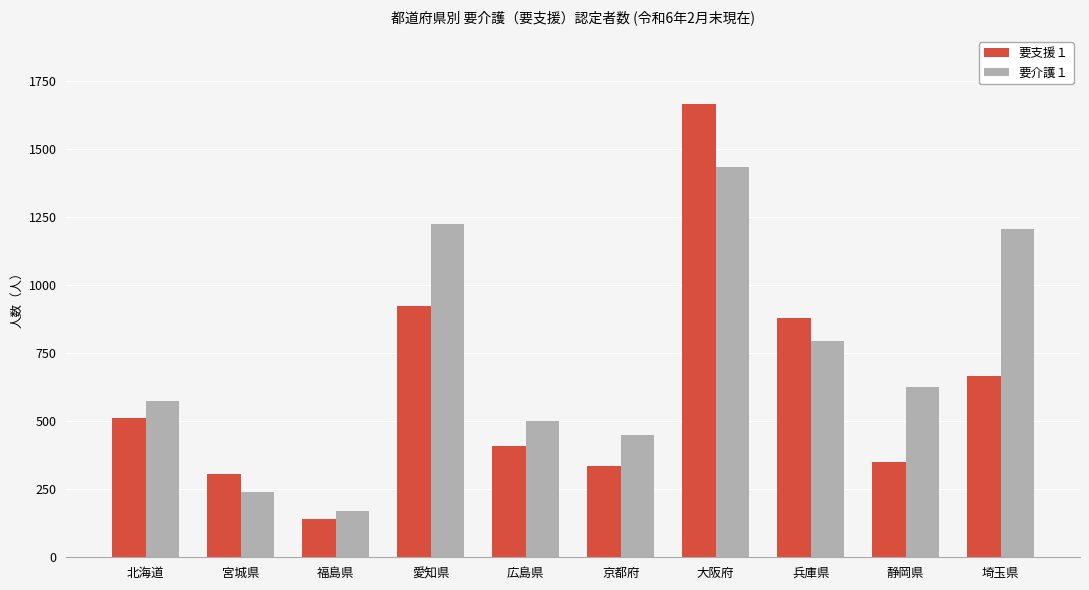

At how many categories does at least one series exceed 581?

5